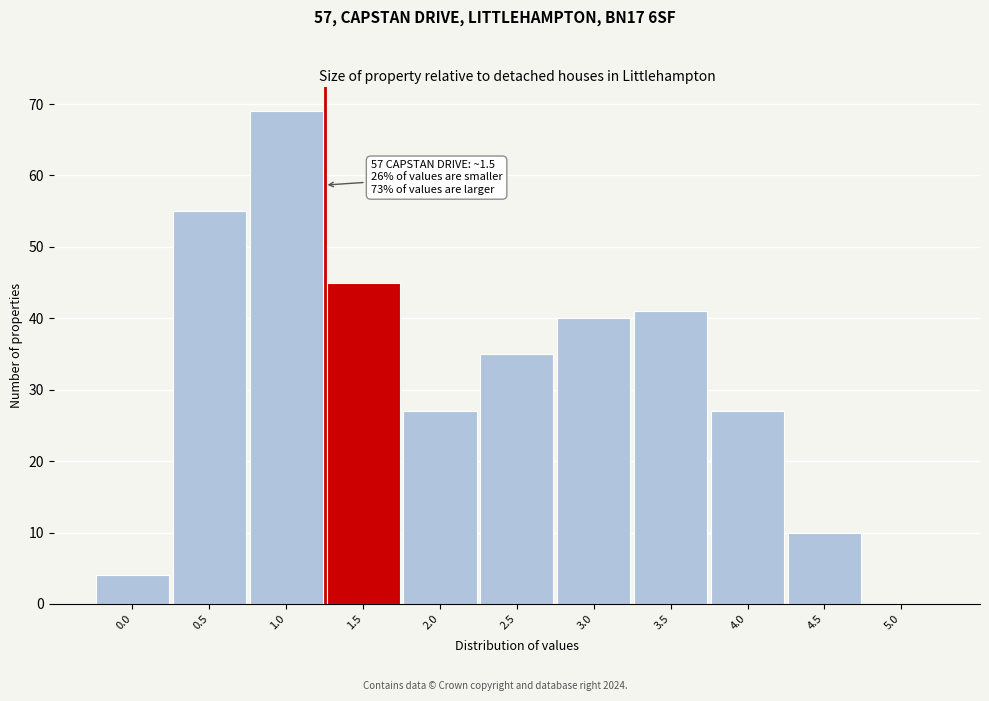

Reading right to left, extract all data points from this chart.

5.0=0	4.5=10	4.0=27	3.5=41	3.0=40	2.5=35	2.0=27	1.5=45	1.0=69	0.5=55	0.0=4